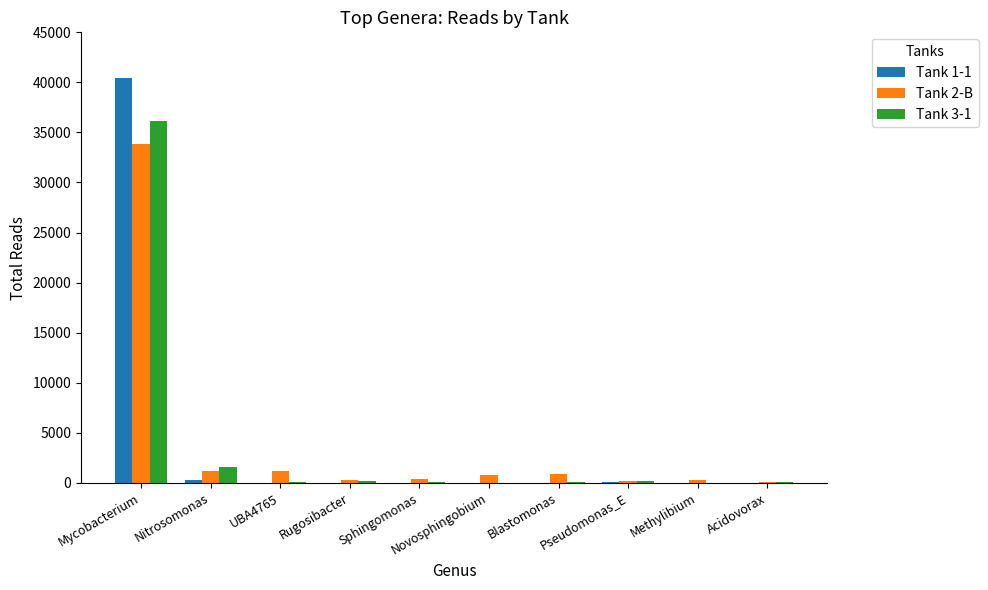

Which series has the widest spread of values?

Tank 1-1